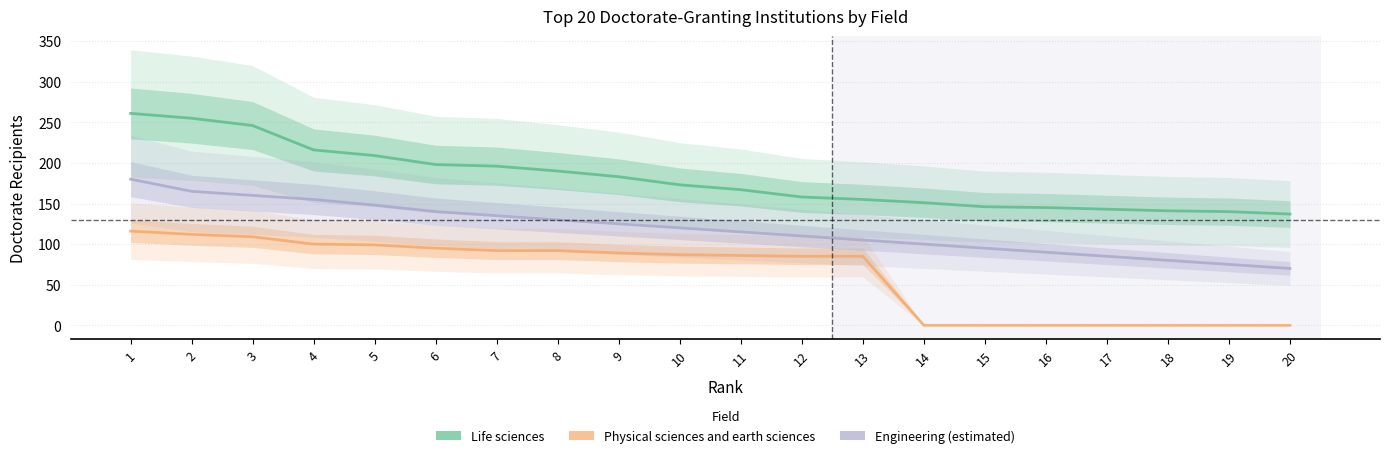

How many lines are shown in the chart?

3